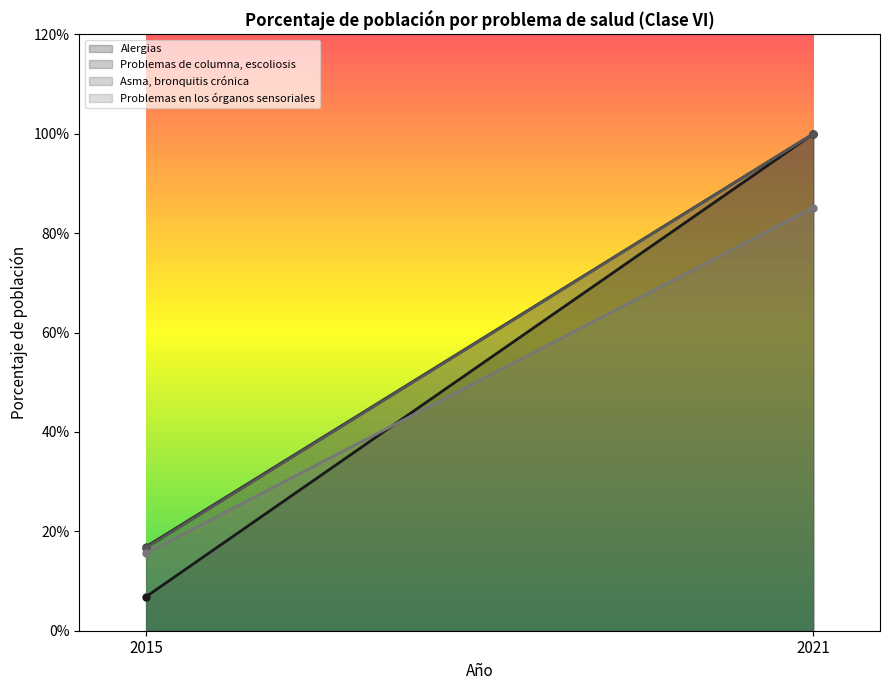

At which label does Alergias reach its peak?

2021